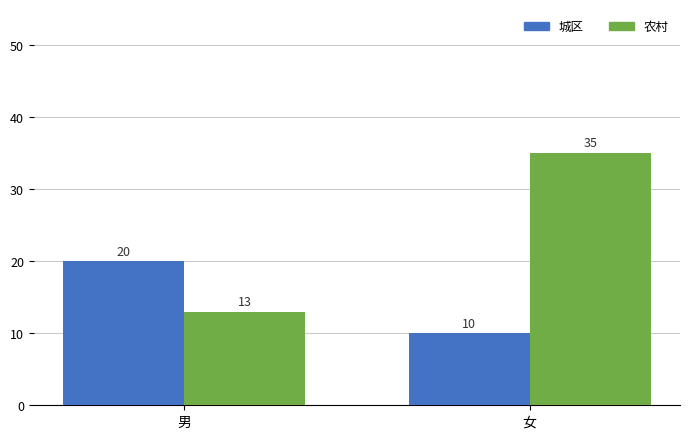

Is the value of 农村 at 男 greater than the value of 城区 at 女?

Yes